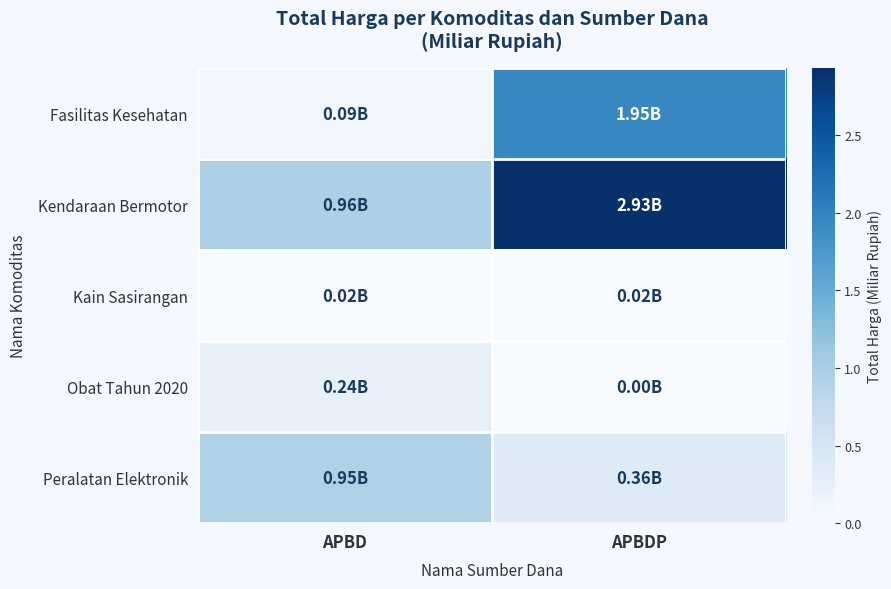

Between APBD and APBDP, which is larger?

APBDP